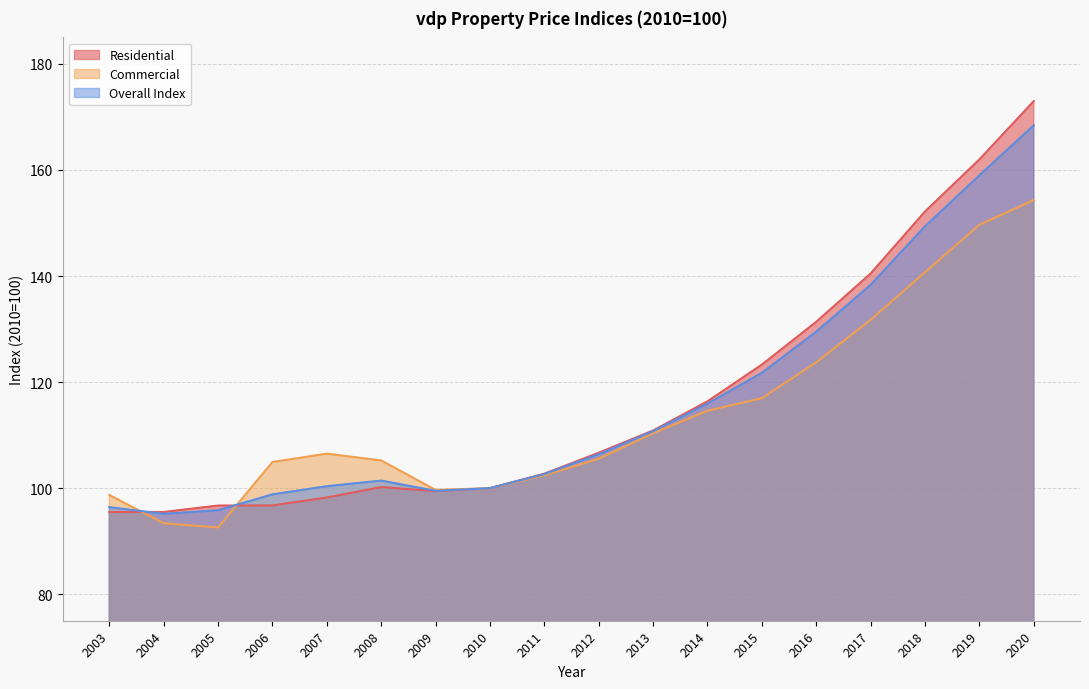

At which category is the sum across all series the highest?

2020